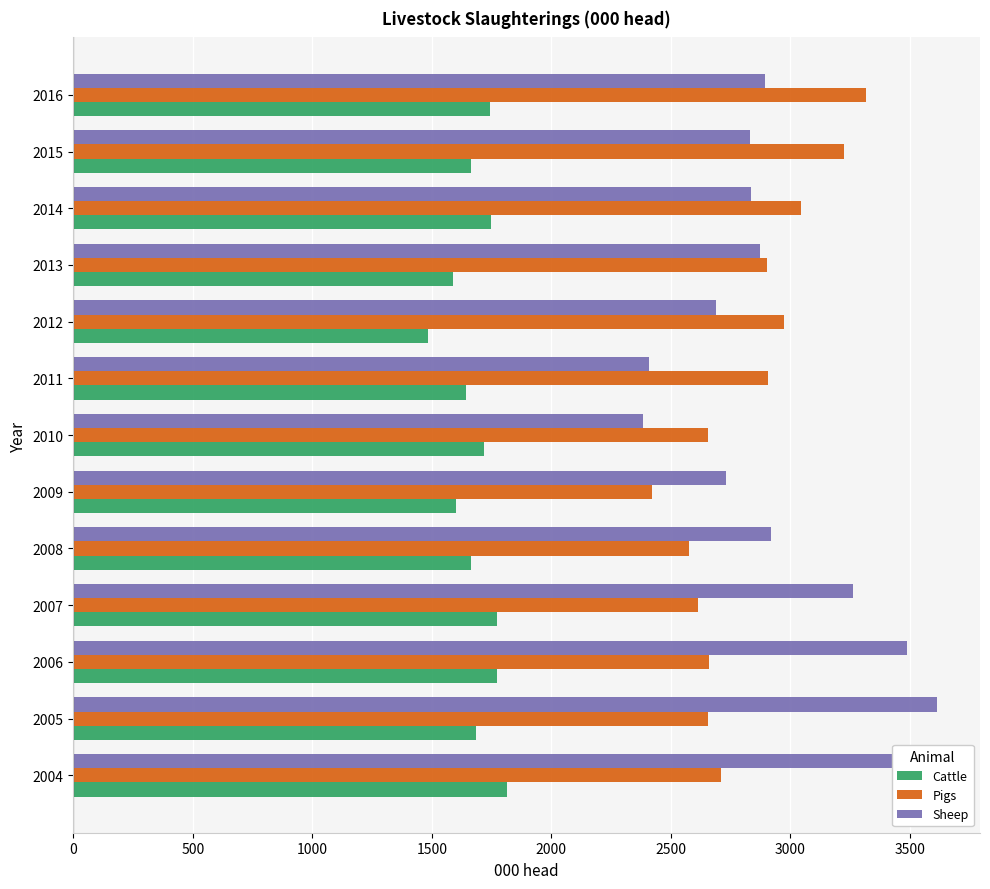

What is the total value across all series at 2015?

7723.7